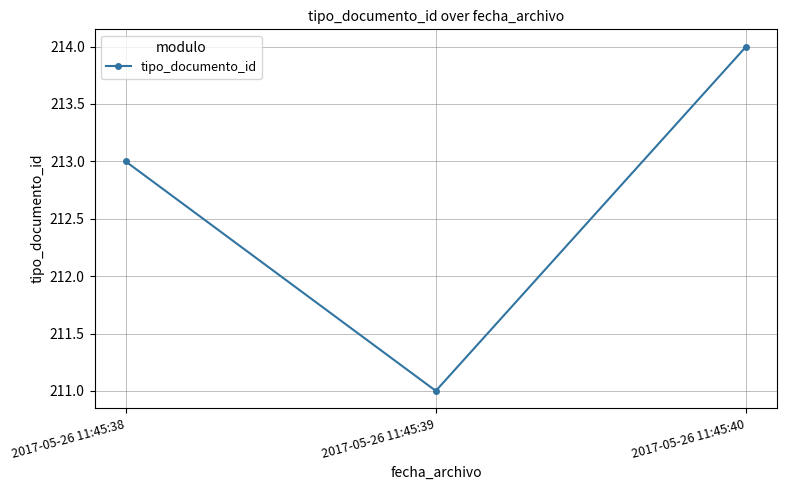

What is the maximum value shown in the chart?

214